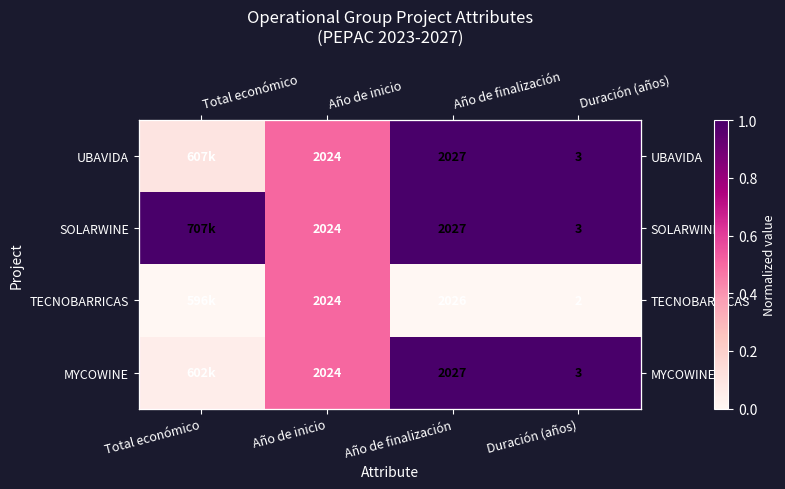

What is the minimum value for UBAVIDA?

0.1